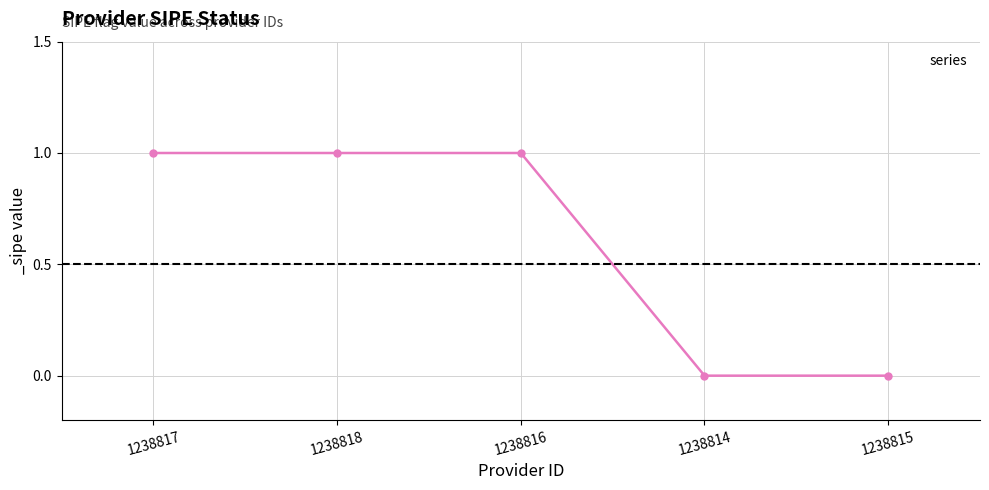

What is the value of the 1st point from the left?

1